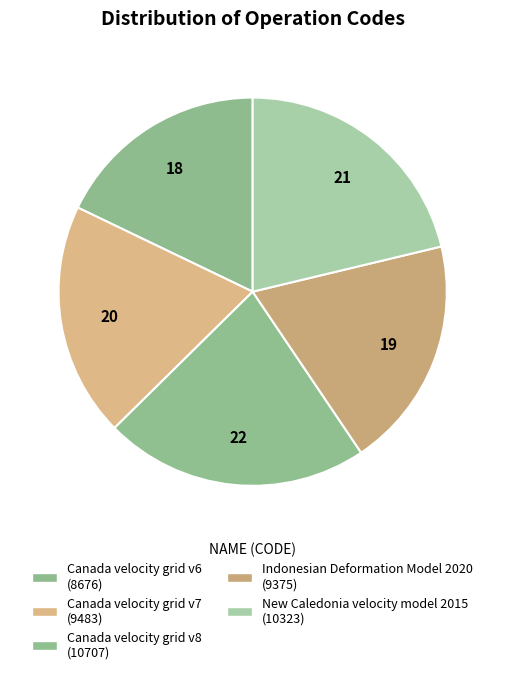

Which has a higher value, Indonesian Deformation Model 2020 or Canada velocity grid v6?

Indonesian Deformation Model 2020